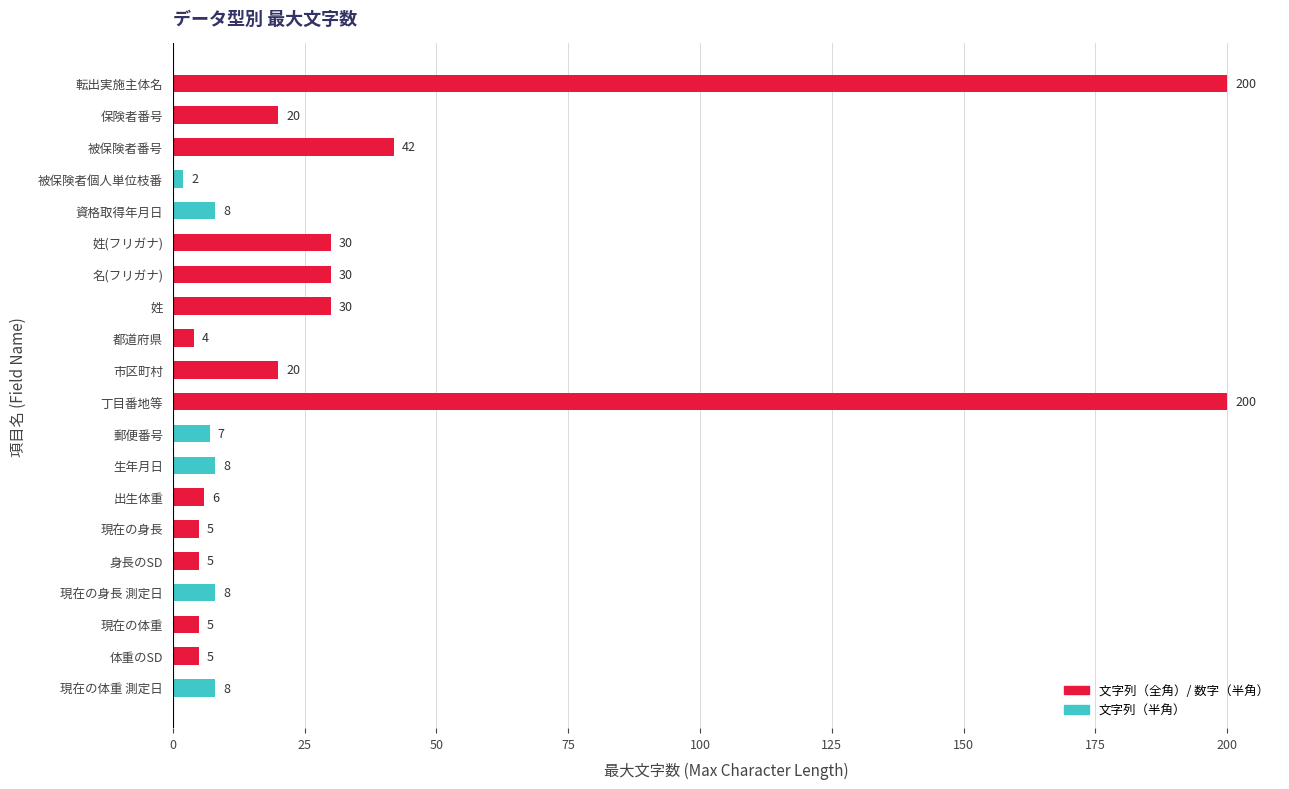

True or false: the data shows 45 at 姓.

False